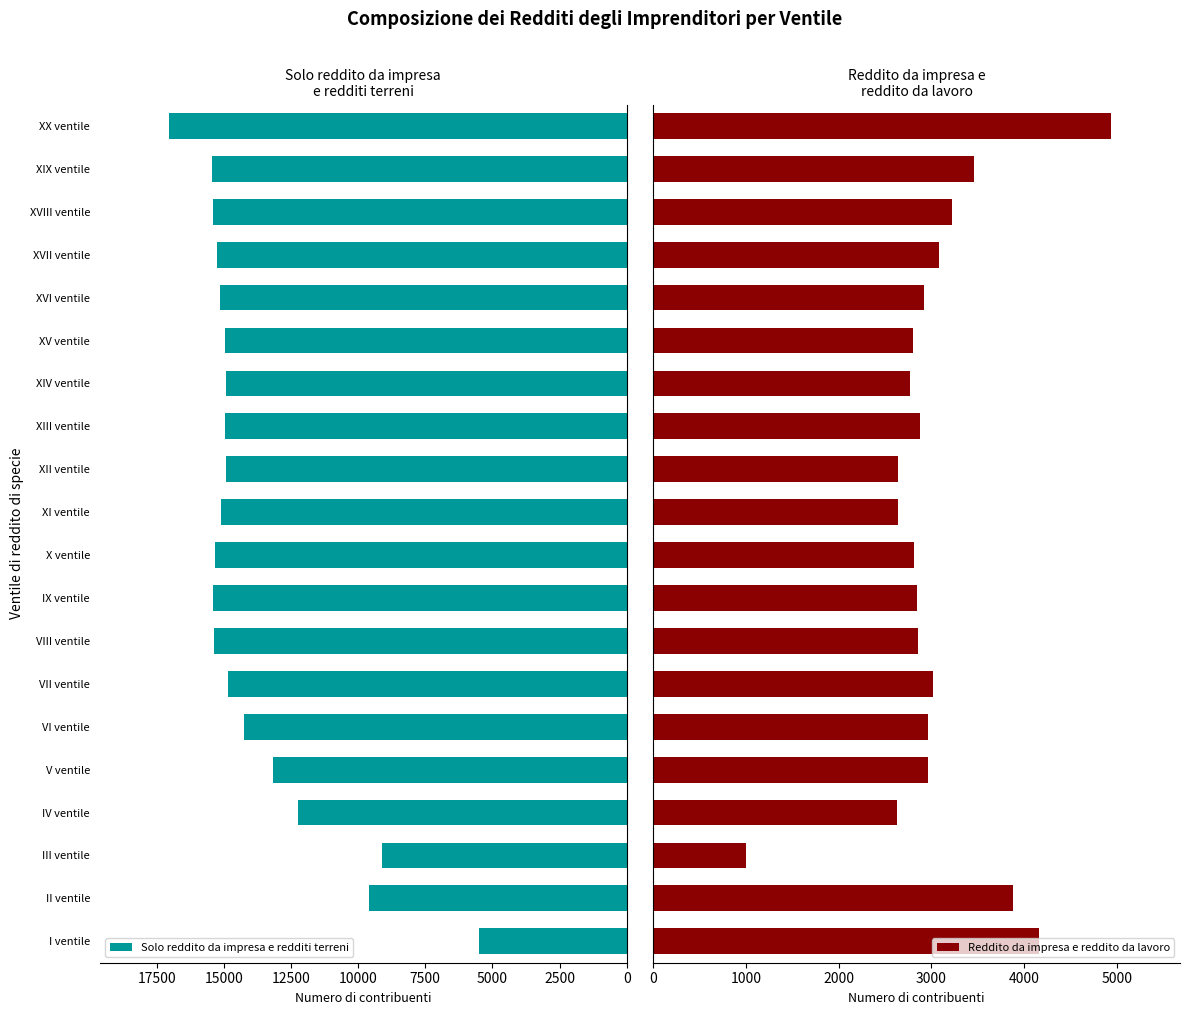

The value of Solo reddito da impresa e redditi terreni at X ventile is 24035. True or false?

False